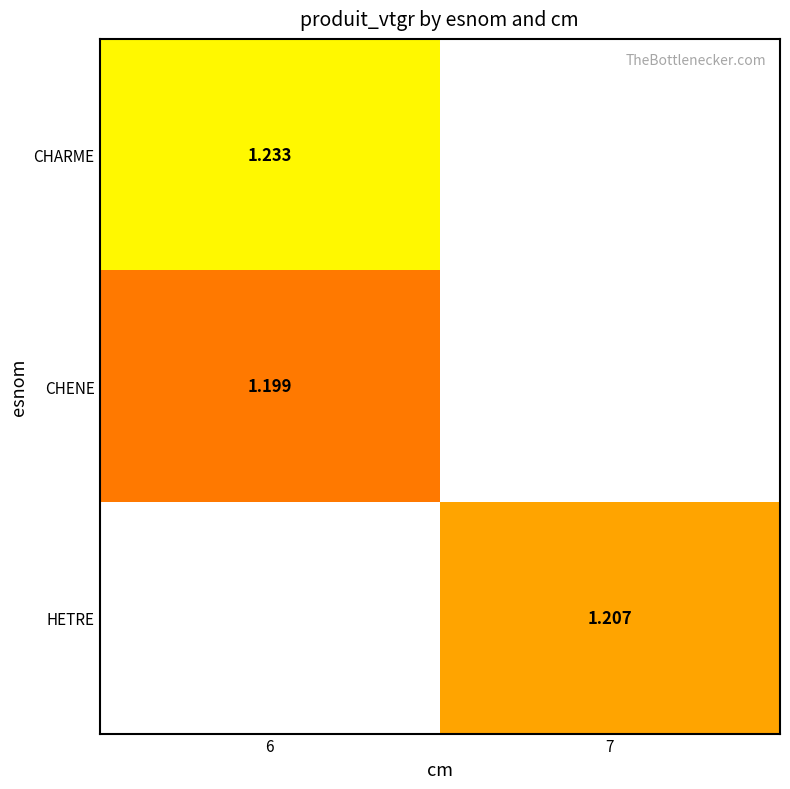

Is it true that CHARME equals 1.2 at 6?

True